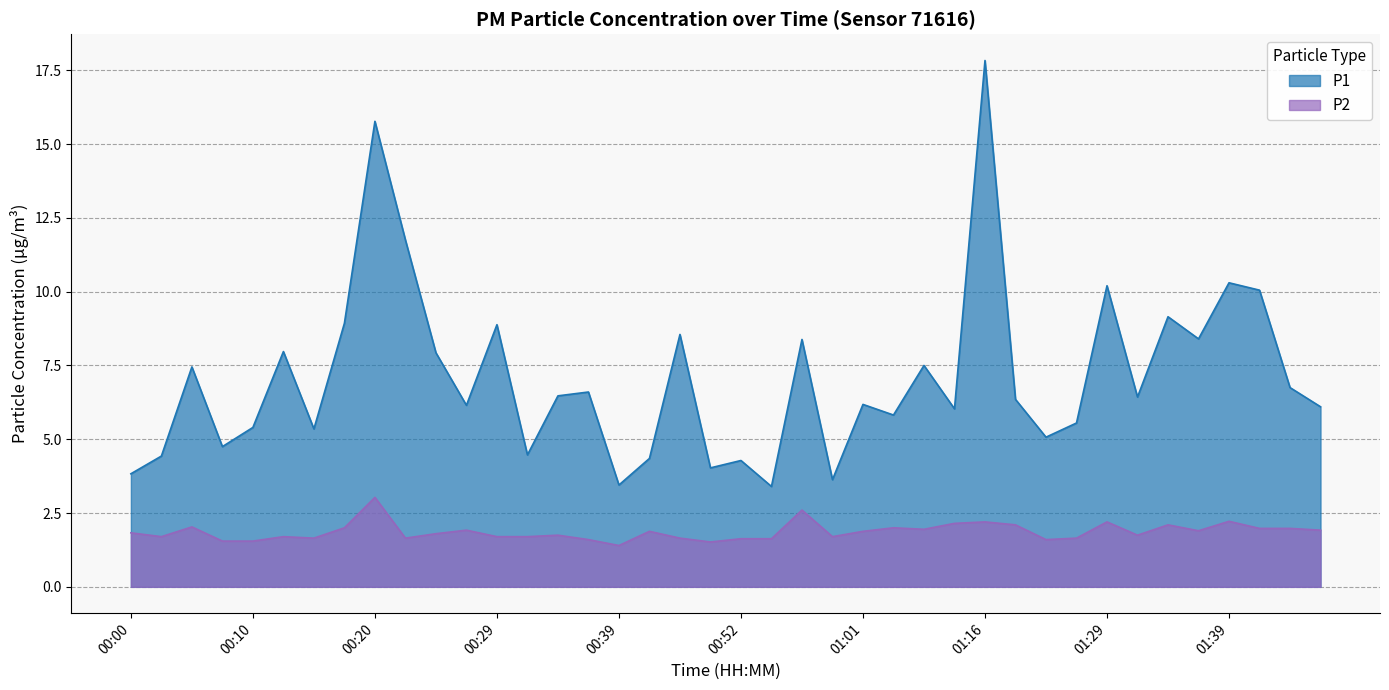

What is the value of the P2 point at the 29th from the left?

2.2